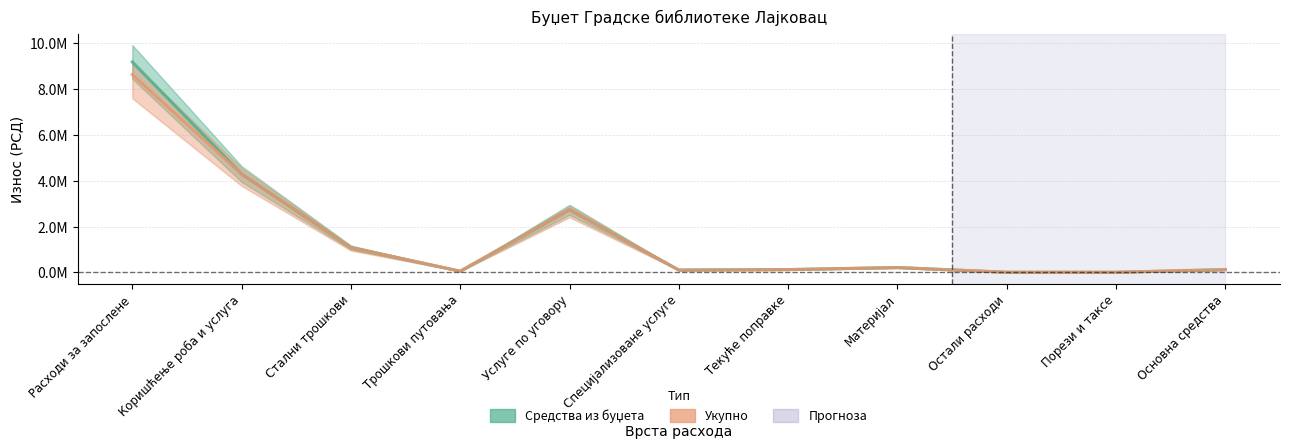

At which category does Средства из буџета reach its first local peak?

Услуге по уговору